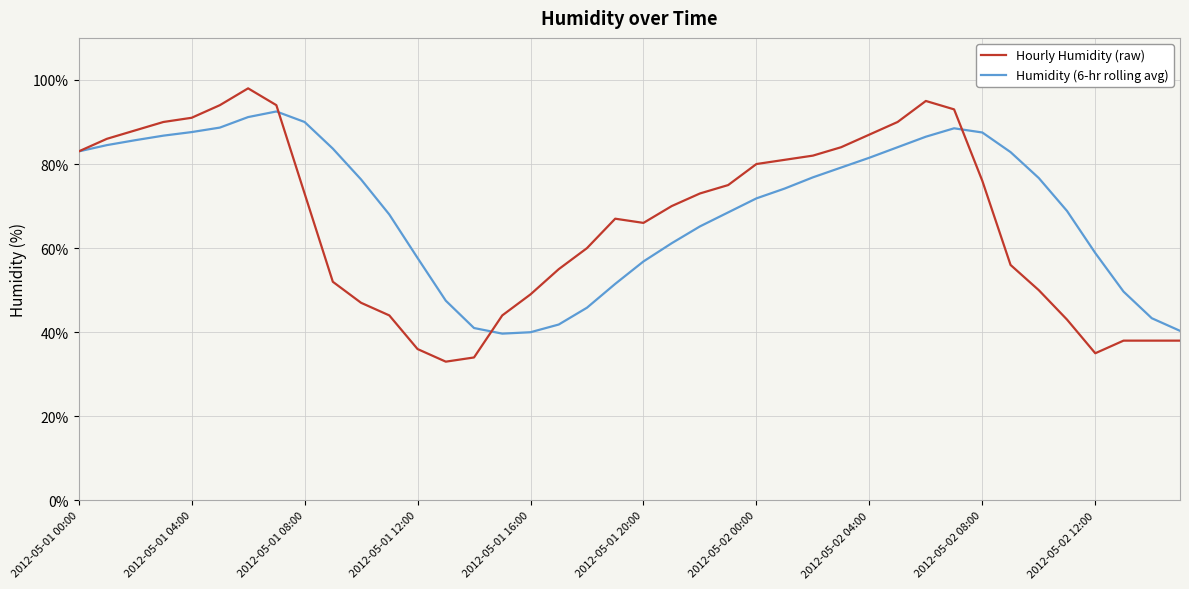

What is the greatest value displayed?

98.0